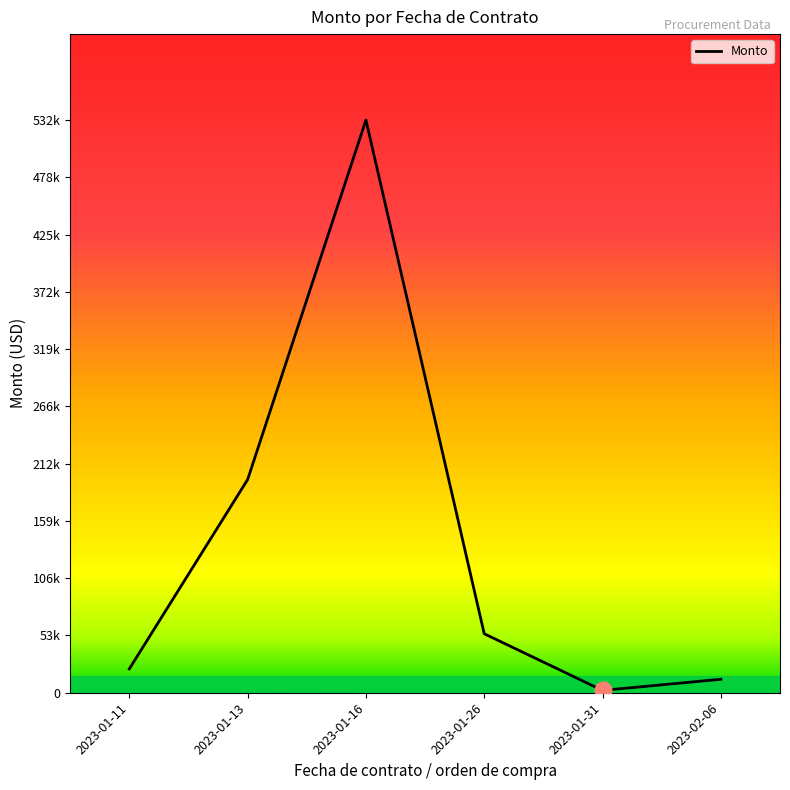

Does the chart have visible grid lines?

No